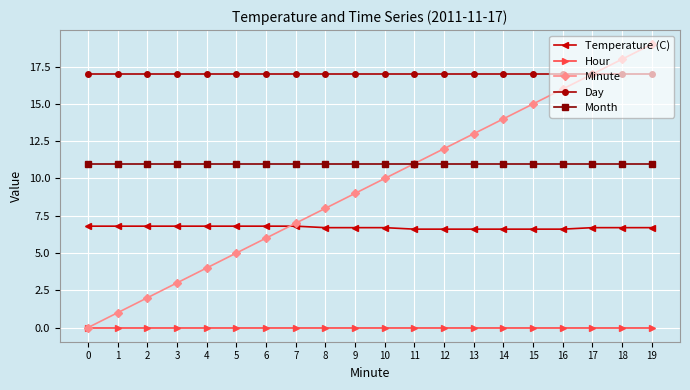

What is the greatest value displayed?

19.0